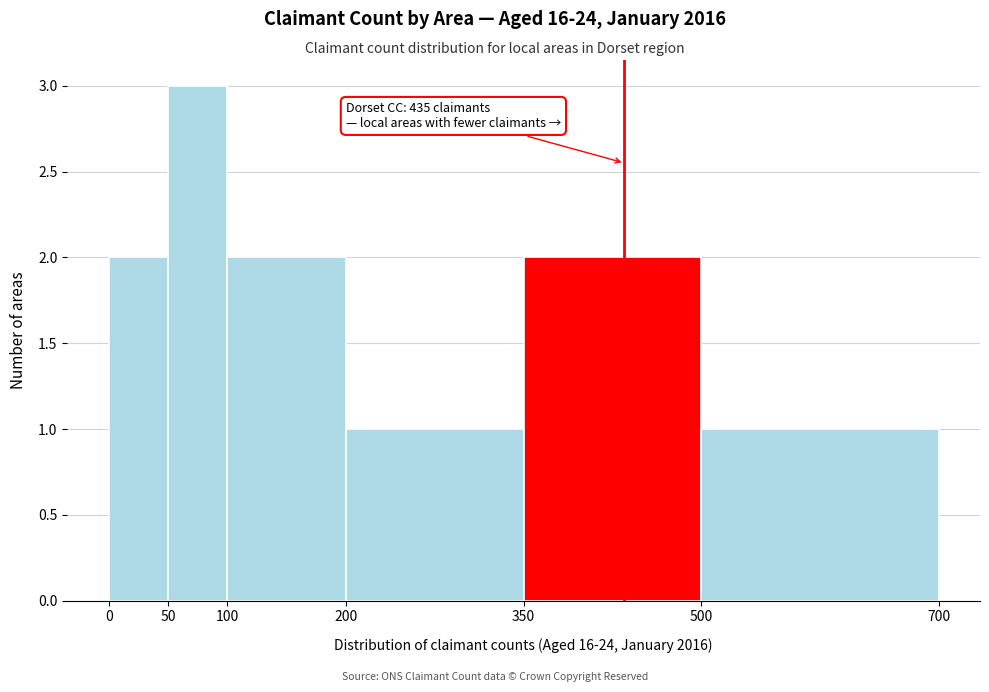

Which range on the x-axis has the tallest bar?

50 to 100